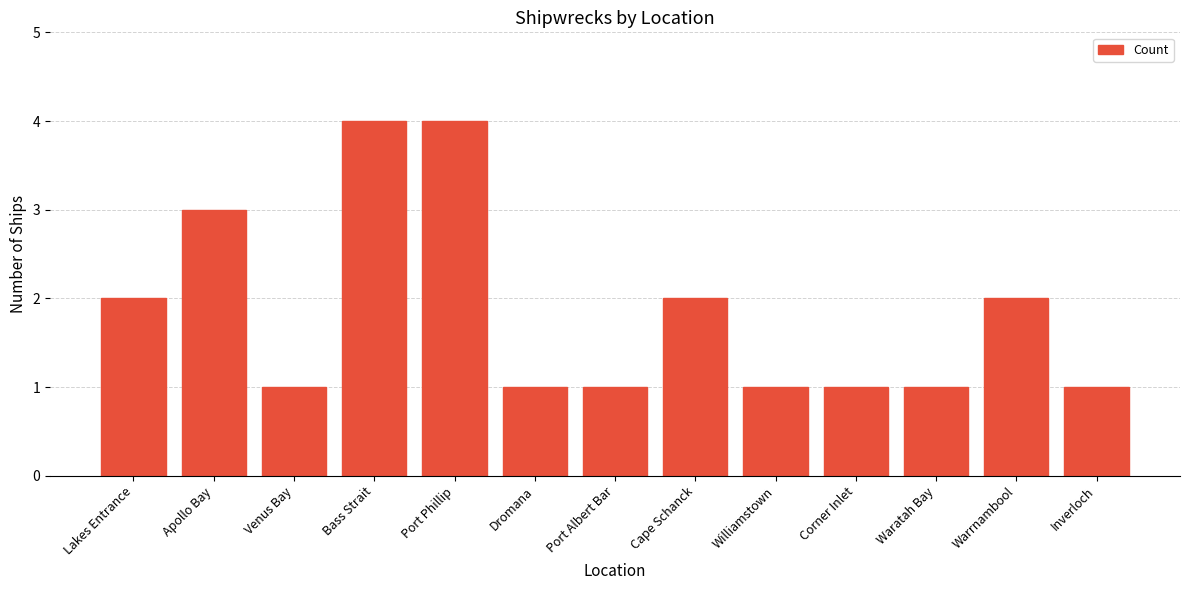

What is the sum of the values at Inverloch and Venus Bay?

2